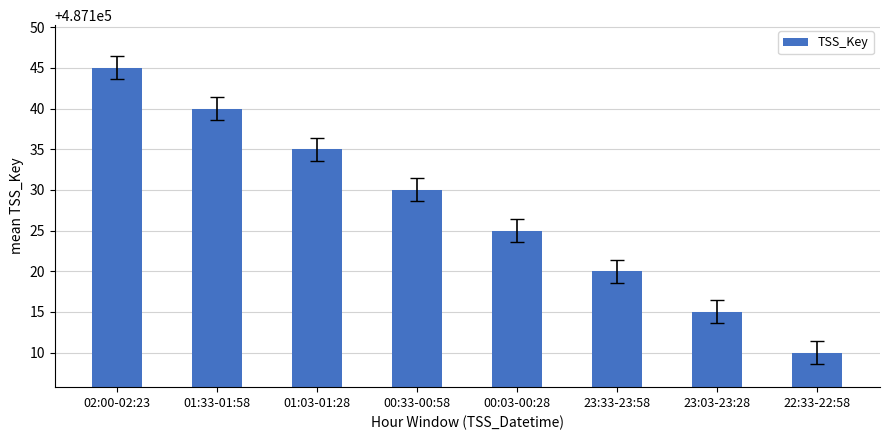

What value does the data have at 00:03-00:28, to the nearest 5?

487125